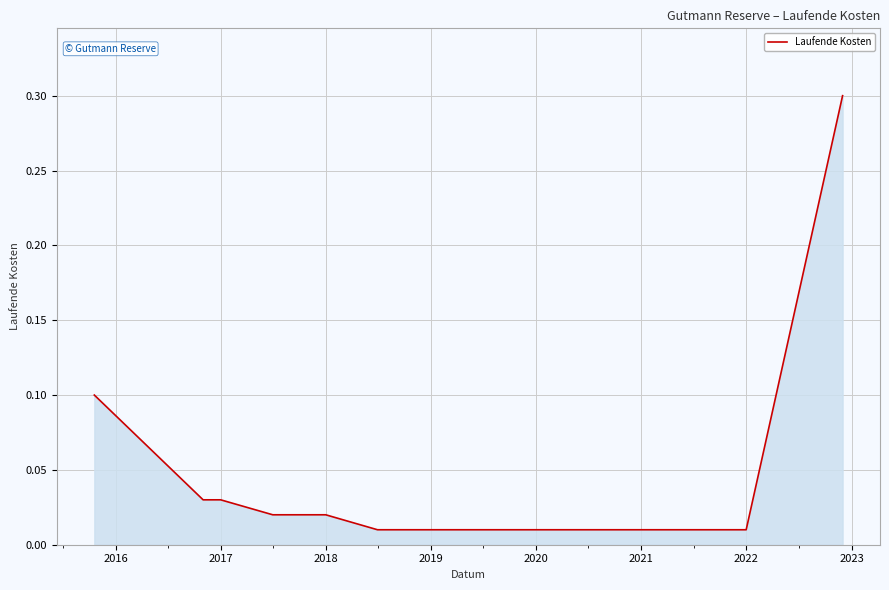

What is the difference between the maximum and minimum values?

0.3